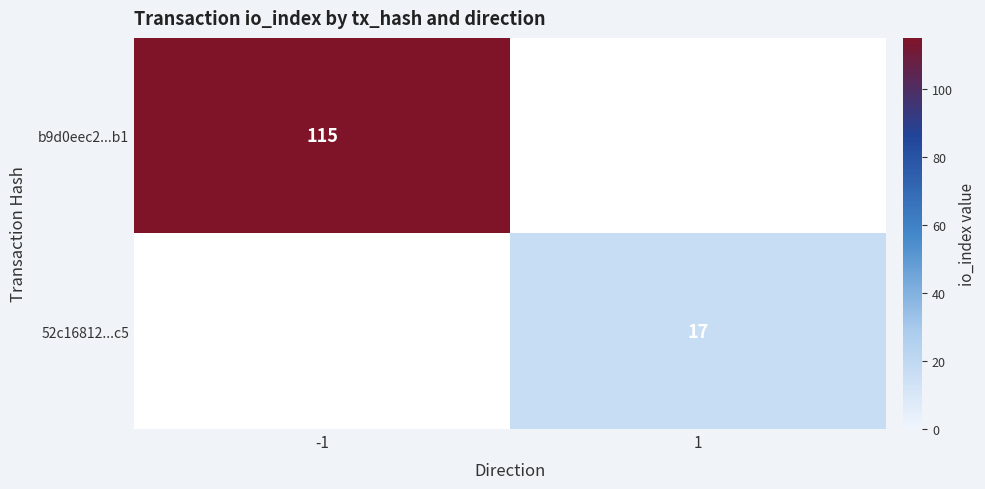

At which category does the chart reach its minimum across all series?

1